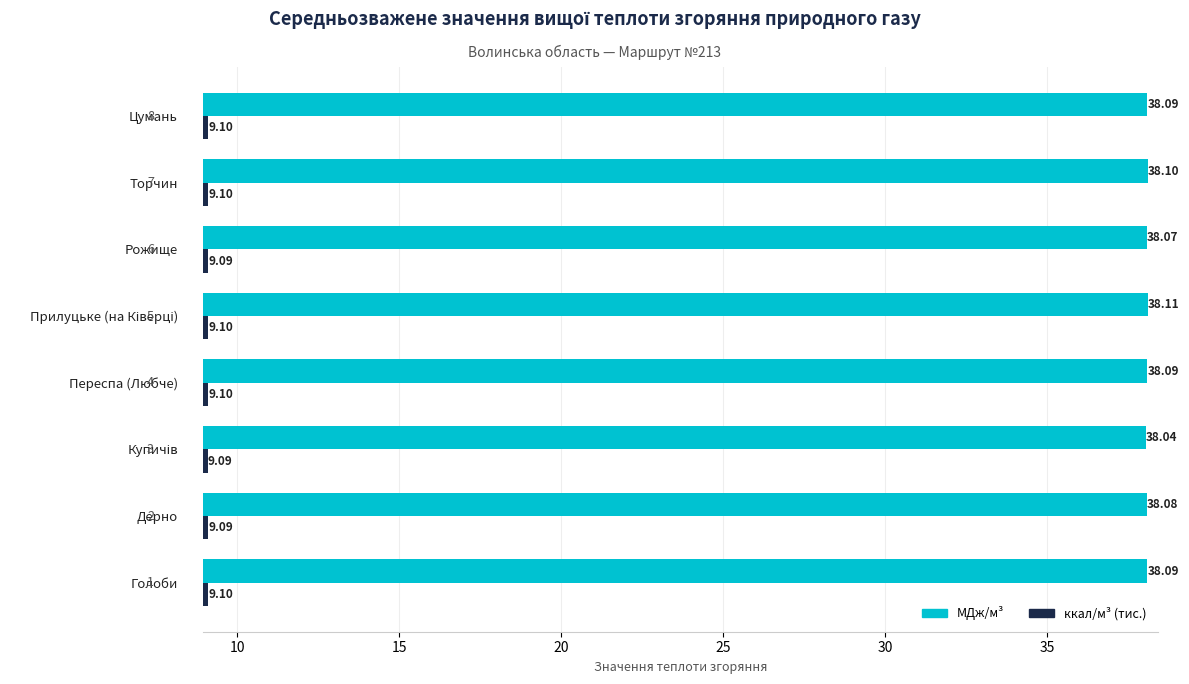

What is the sum of all ккал/м³ (тис.) values?

72.8